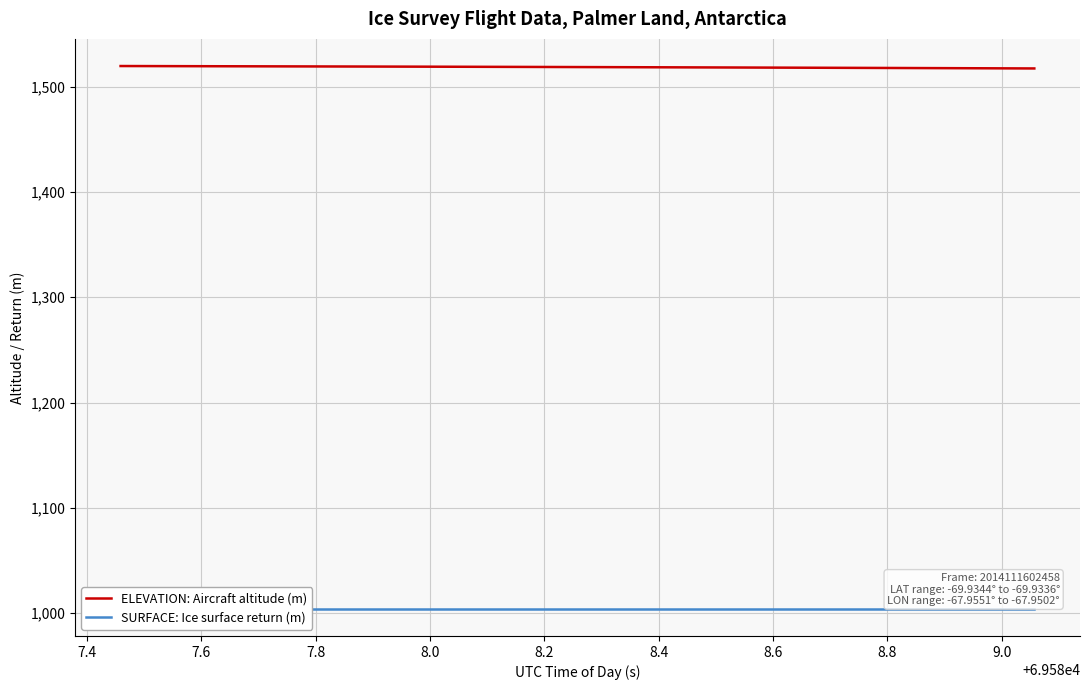

True or false: ELEVATION: Aircraft altitude (m) and SURFACE: Ice surface return (m) intersect in this chart.

False